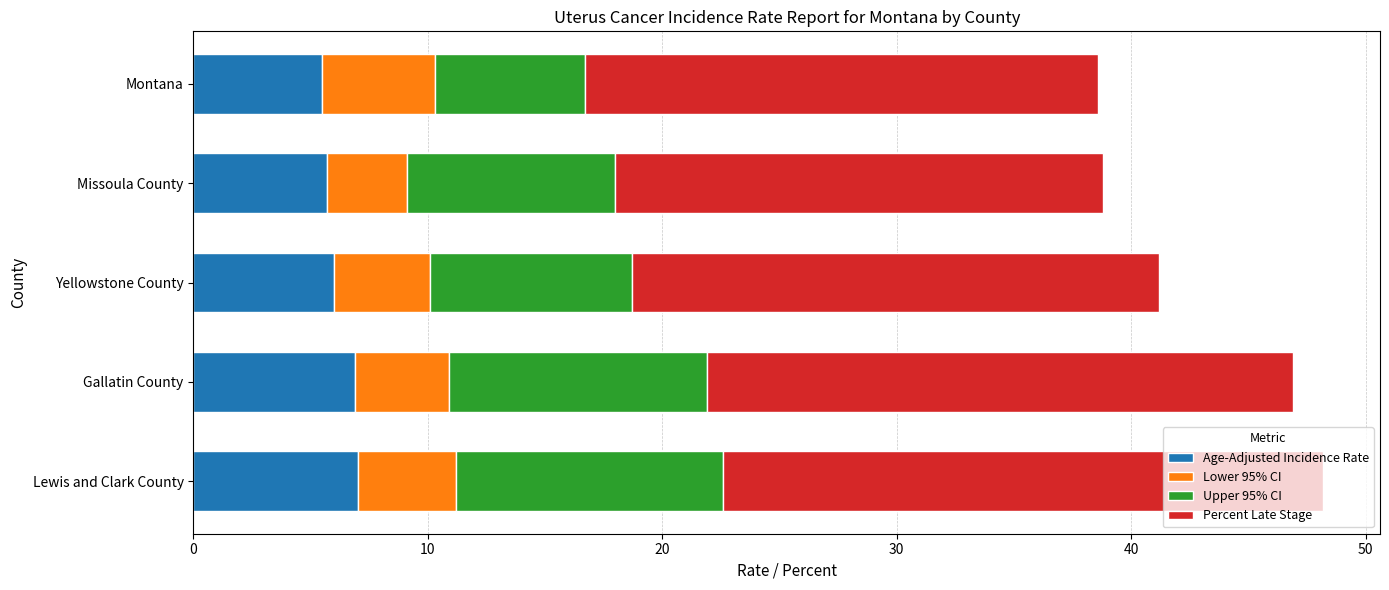

The value of Age-Adjusted Incidence Rate at Lewis and Clark County is 7.0. True or false?

True